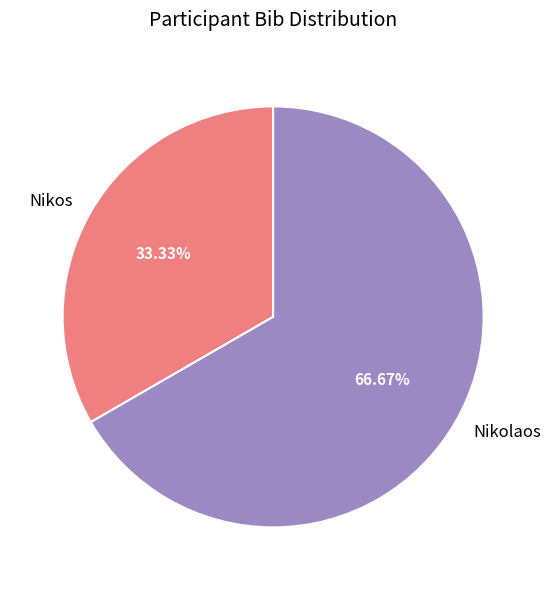

How many slices are in this pie chart?

2